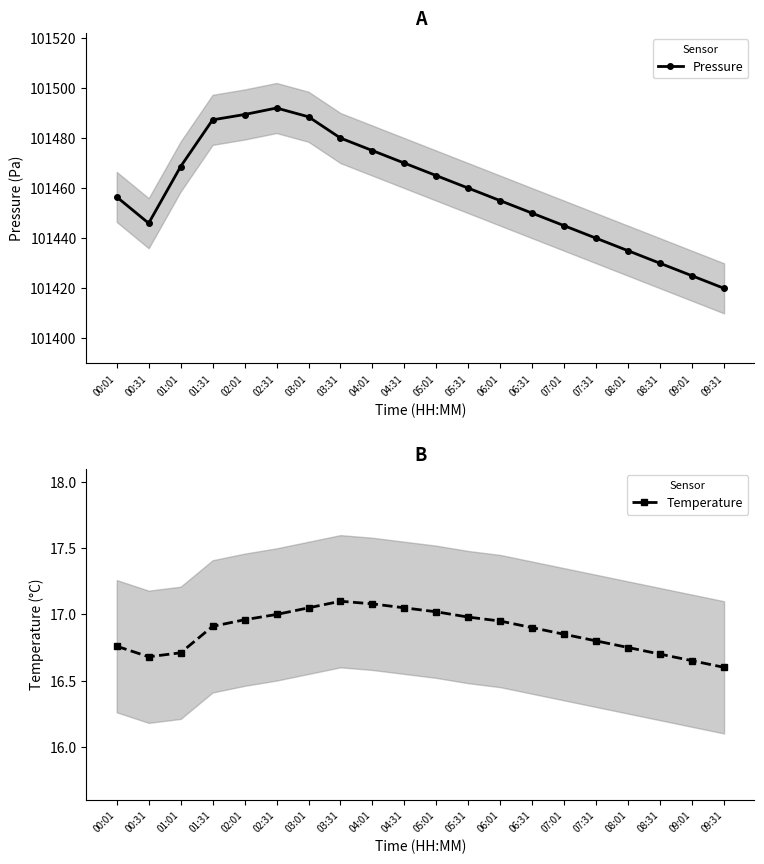

Reading left to right, list all the values displayed in this chart.

Pressure: 101456.5	101446.0	101468.6	101487.3	101489.4	101492.0	101488.5	101480.0	101475.0	101470.0	101465.0	101460.0	101455.0	101450.0	101445.0	101440.0	101435.0	101430.0	101425.0	101420.0
Temperature: 16.8	16.7	16.7	16.9	17.0	17.0	17.1	17.1	17.1	17.1	17.0	17.0	16.9	16.9	16.9	16.8	16.8	16.7	16.6	16.6